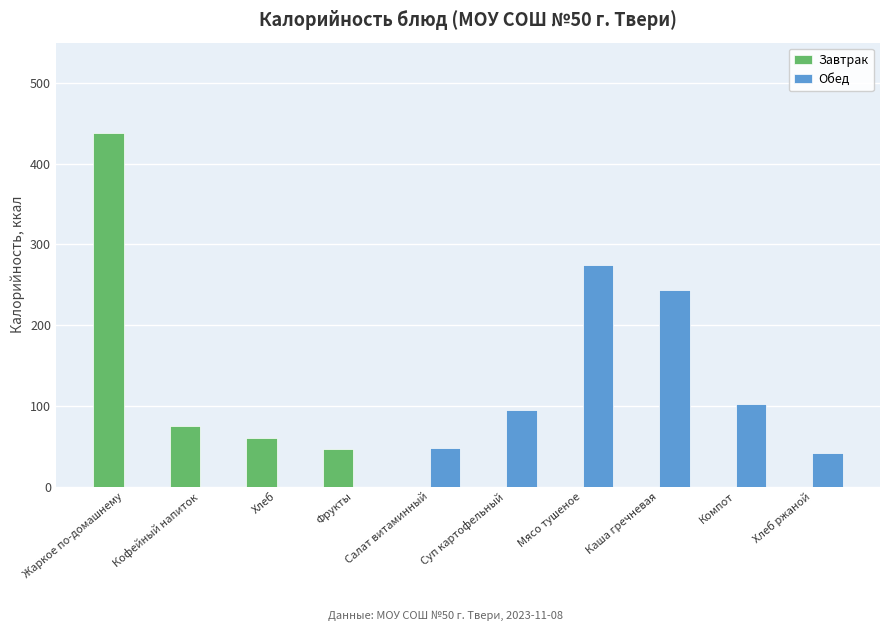

What is the average value of the Завтрак series?

62